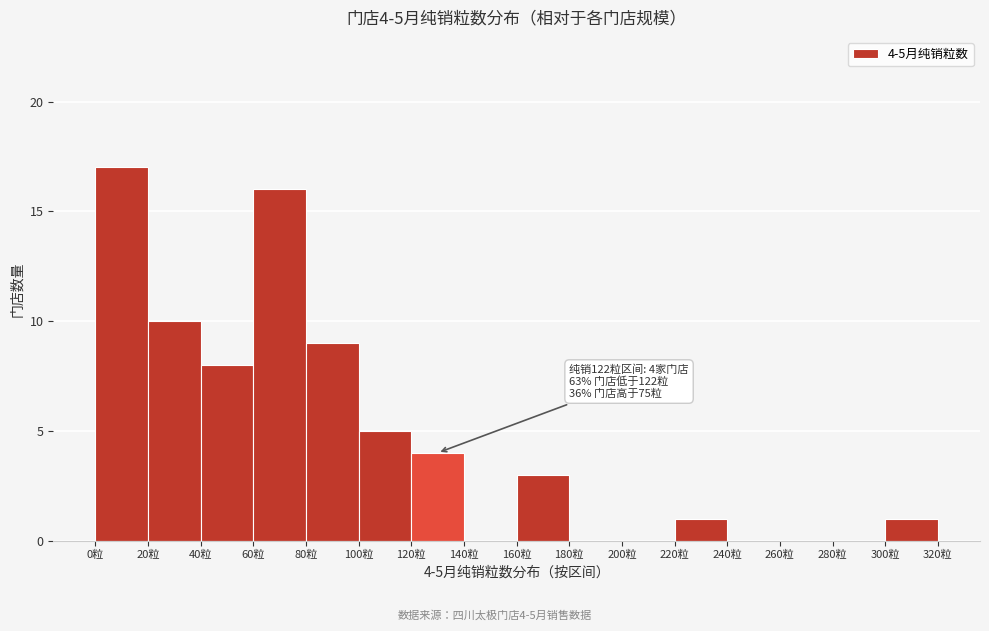

Over which range of the x-axis is the bar tallest?

0 to 20